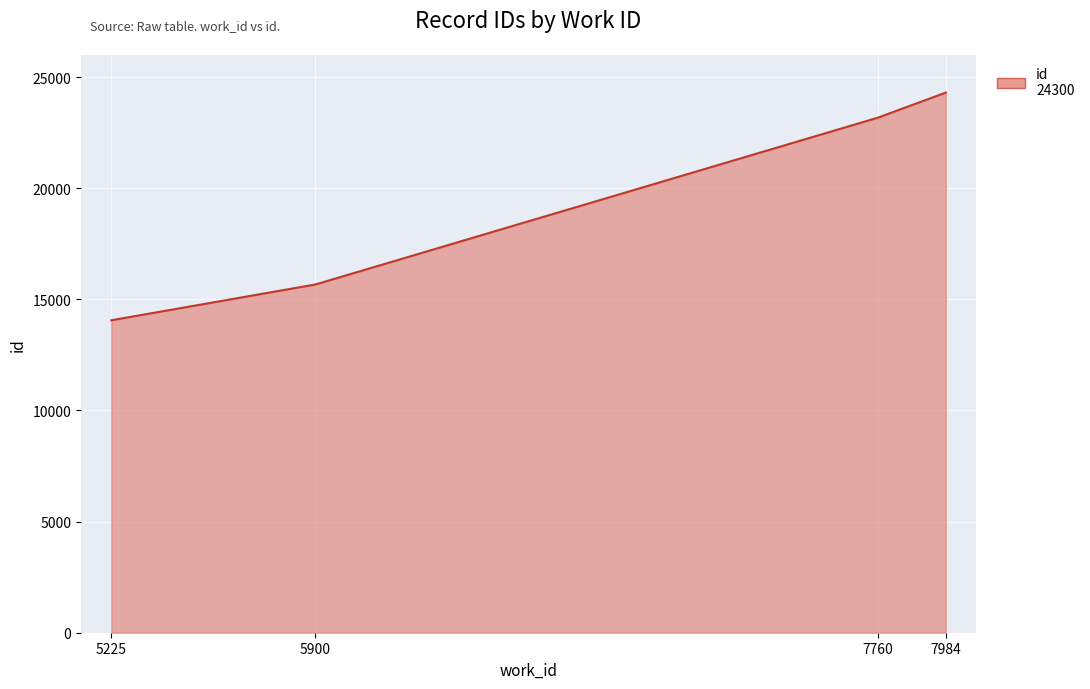

Count the number of data series in this chart.

1